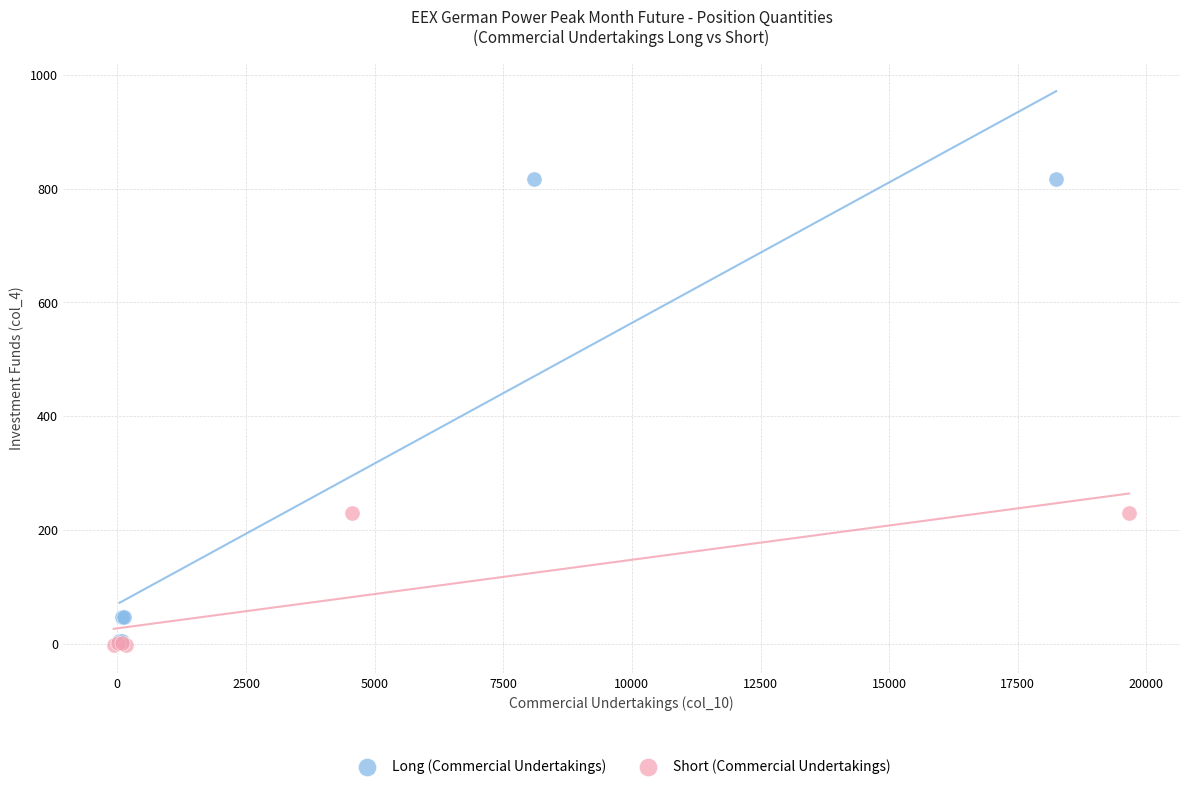

Which series has the widest spread of Y values?

Long (Commercial Undertakings)